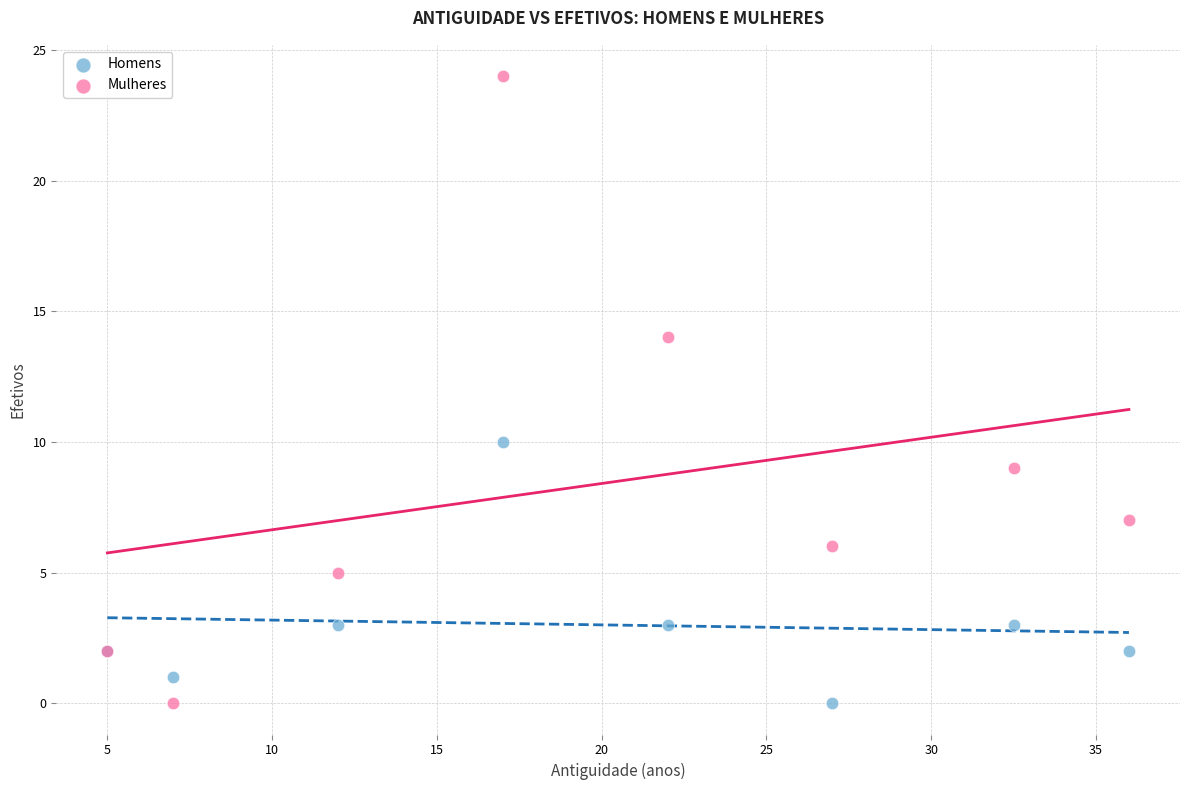

What are all the series names shown in the legend?

Homens, Mulheres